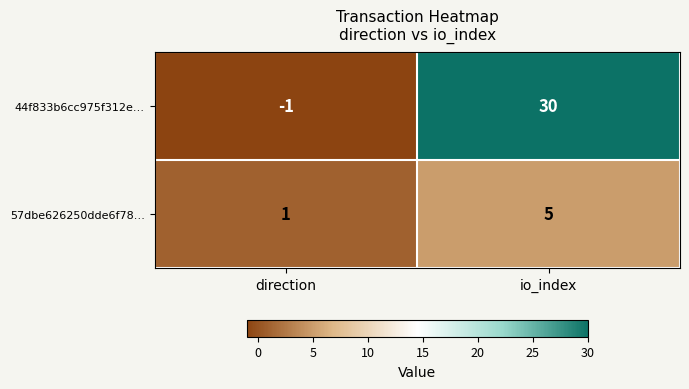

Is it true that 44f833b6cc975f312e… equals -1 at direction?

True